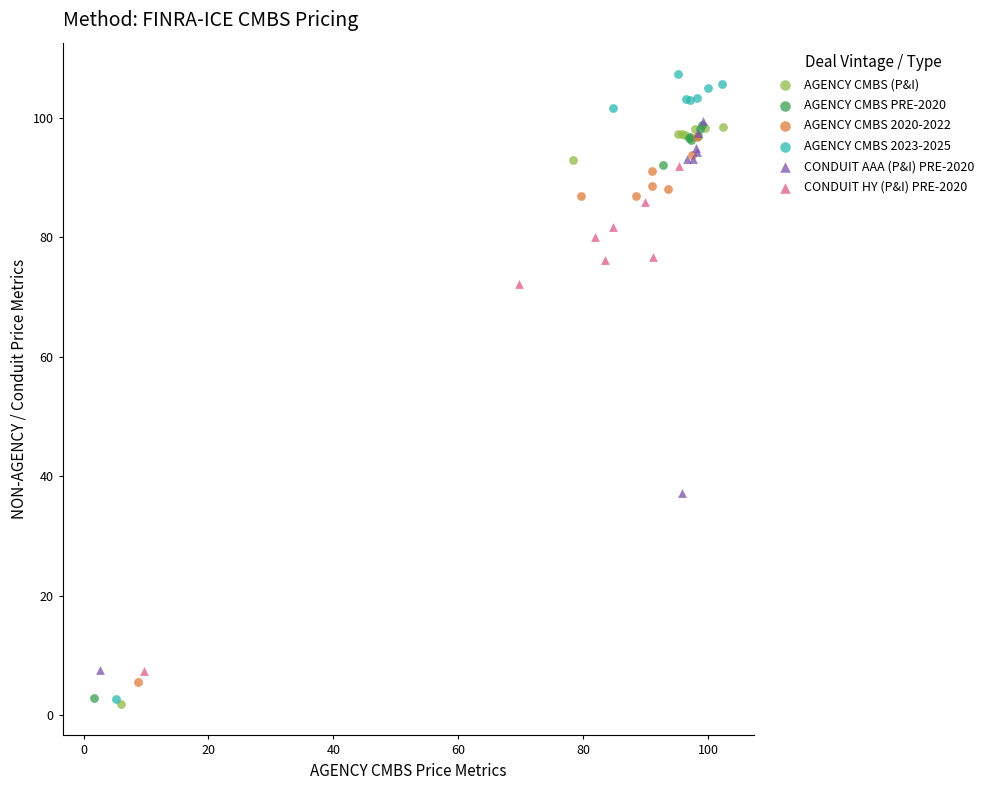

Which series reaches the maximum Y coordinate?

AGENCY CMBS 2023-2025